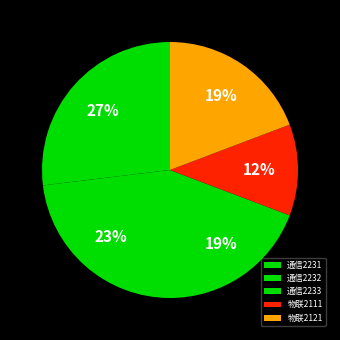

Does 通信2233 represent more than half of the total?

No